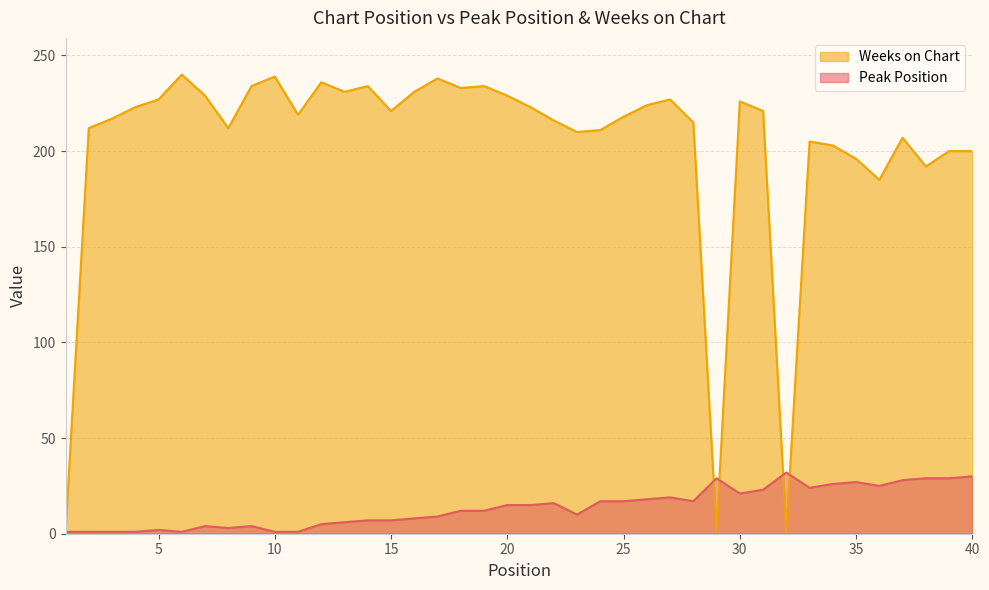

True or false: Weeks on Chart and Peak Position intersect in this chart.

True